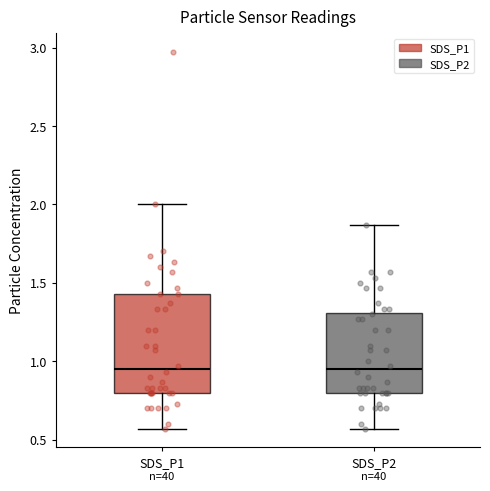

Where does the upper whisker of the box for SDS_P1 end on the y-axis? The values are not printed on the chart, so give them approximately, as read against the axis.

2.00